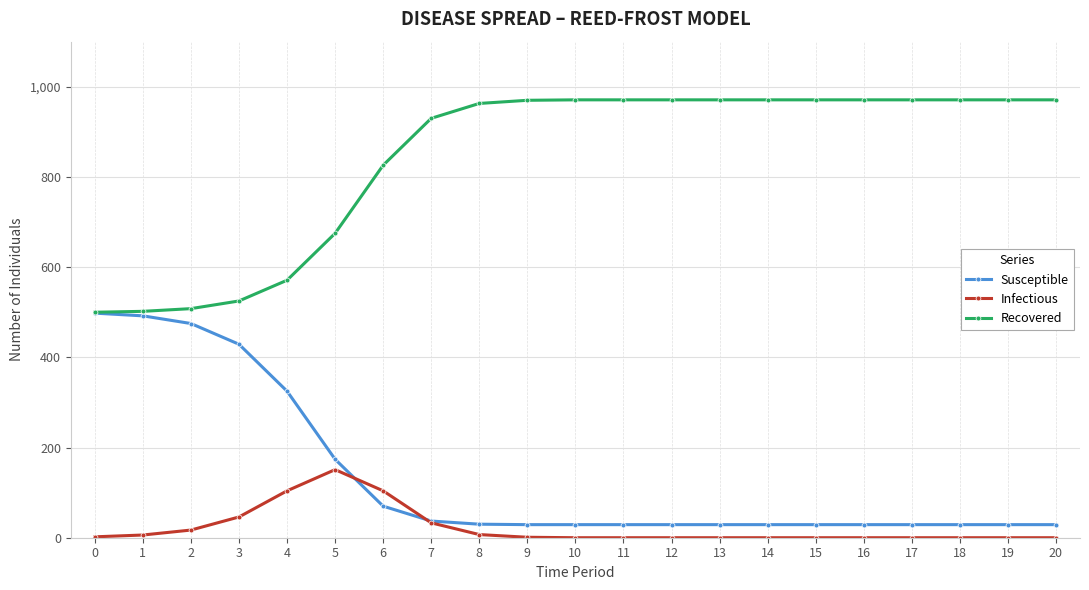

Between 5 and 11, which series saw the biggest shift?

Recovered